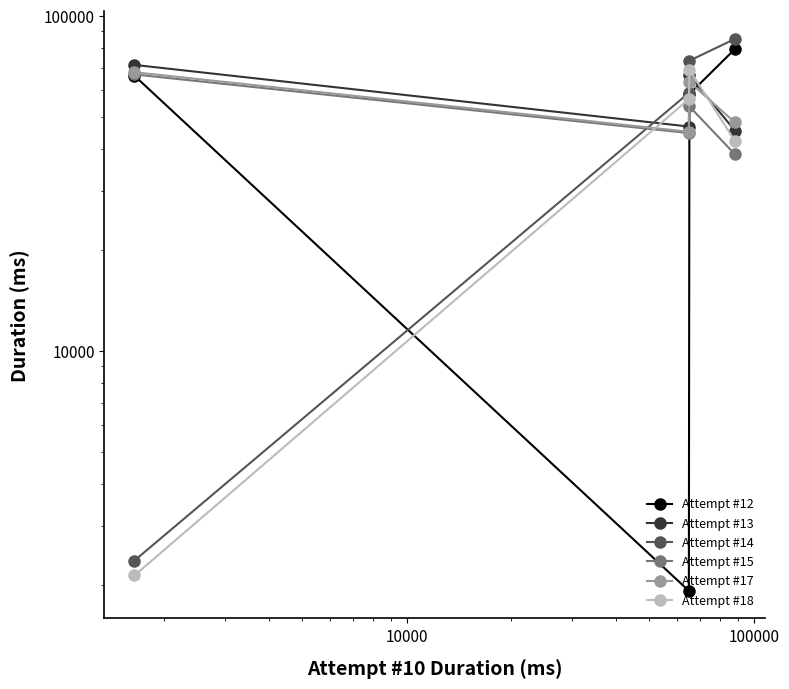

Rank the series by their maximum value, from highest to lowest.

Attempt #14, Attempt #12, Attempt #13, Attempt #18, Attempt #17, Attempt #15